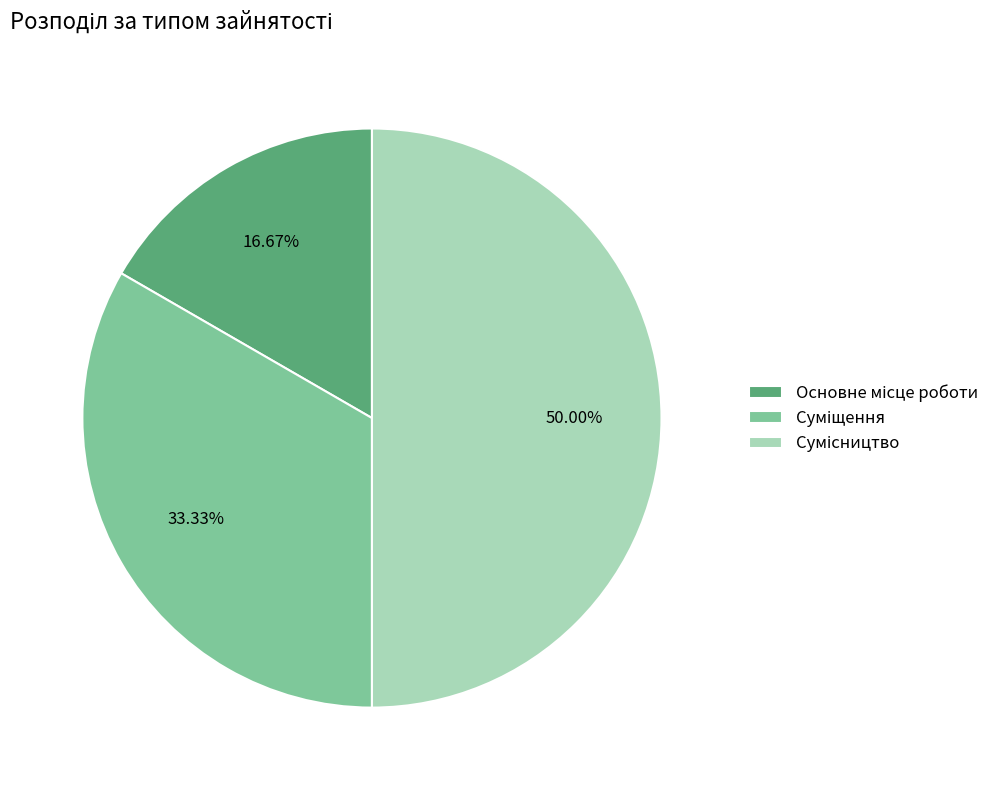

To the nearest percent, what is the difference between the largest and smallest slice percentages?

33%